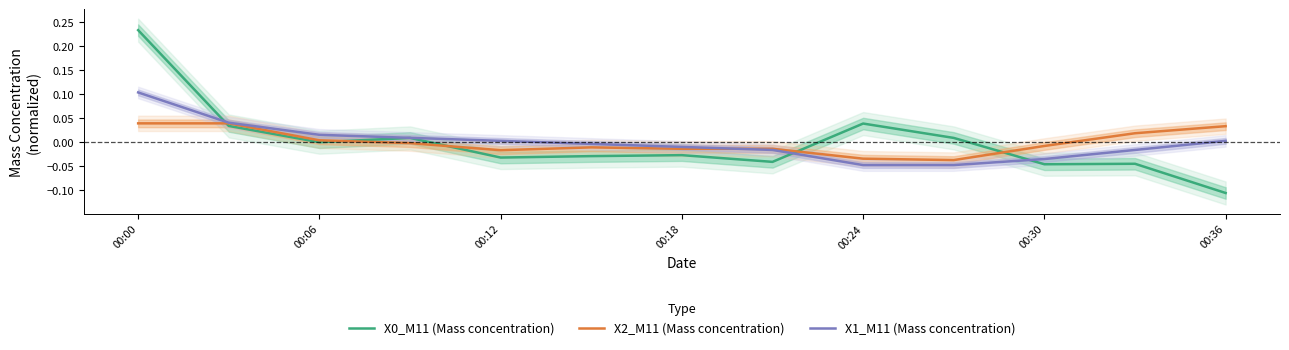

Reading right to left, list all the values displayed in this chart.

X0_M11 (Mass concentration): -0.1	-0.0	-0.0	0.0	0.0	-0.0	-0.0	-0.0	-0.0	0.0	0.0	0.0	0.2
X2_M11 (Mass concentration): 0.0	0.0	-0.0	-0.0	-0.0	-0.0	-0.0	-0.0	-0.0	-0.0	0.0	0.0	0.0
X1_M11 (Mass concentration): 0.0	-0.0	-0.0	-0.0	-0.0	-0.0	-0.0	-0.0	0.0	0.0	0.0	0.0	0.1